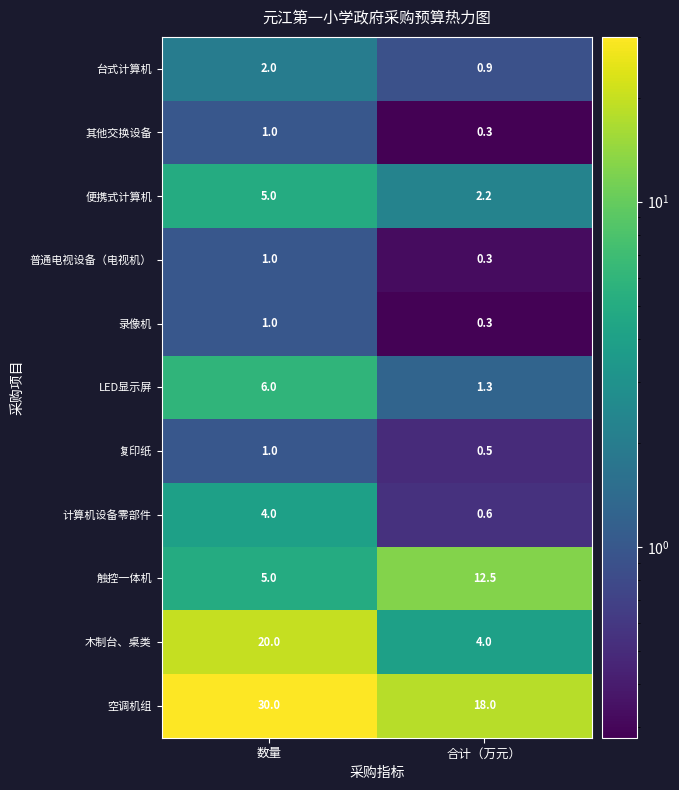

What is the minimum value shown in the chart?

0.3